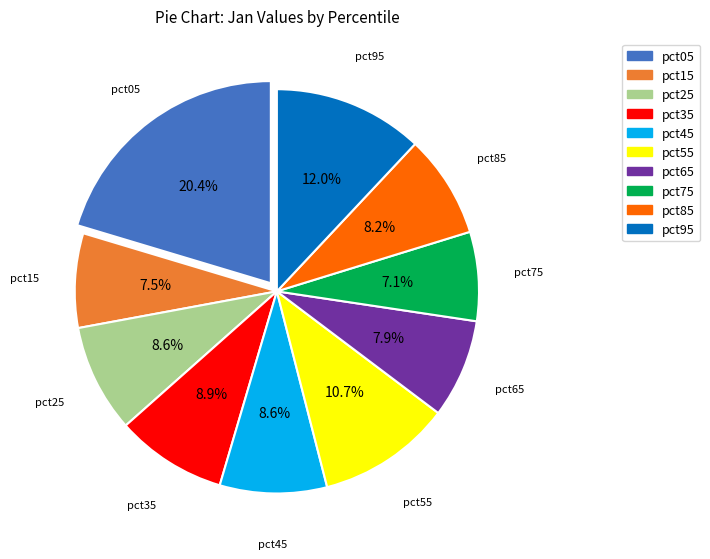

Between pct45 and pct05, which is larger?

pct05